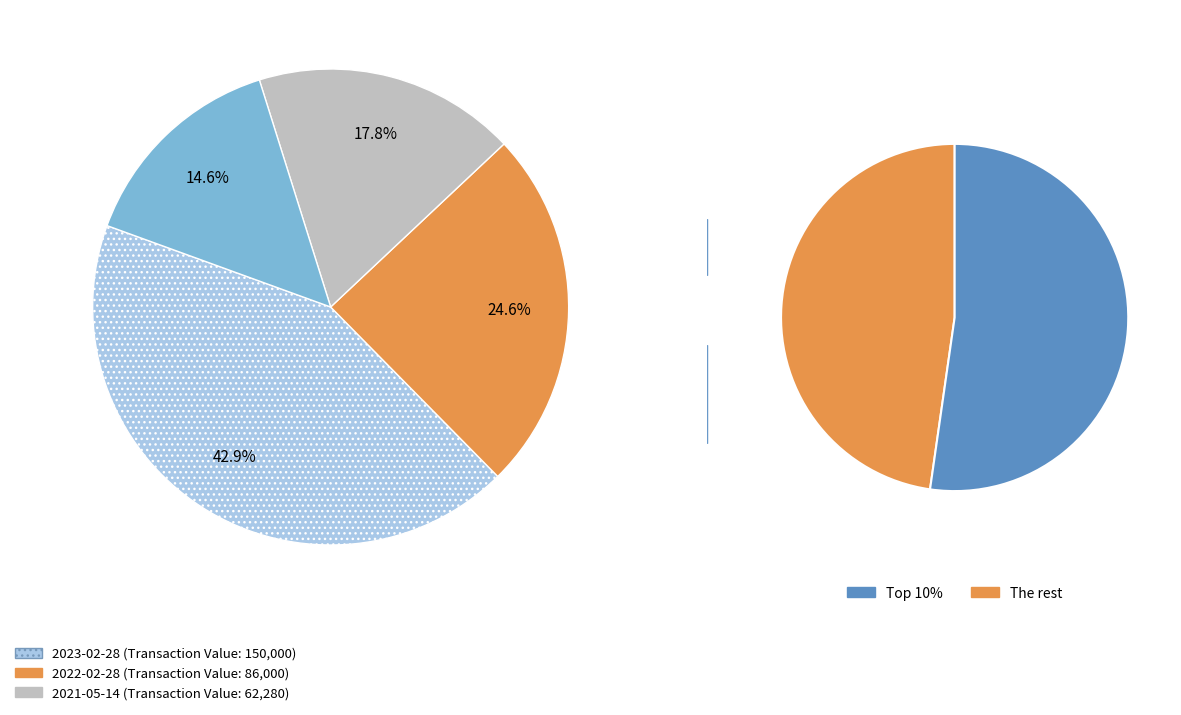

Is 2021-05-14 the majority of the pie?

No